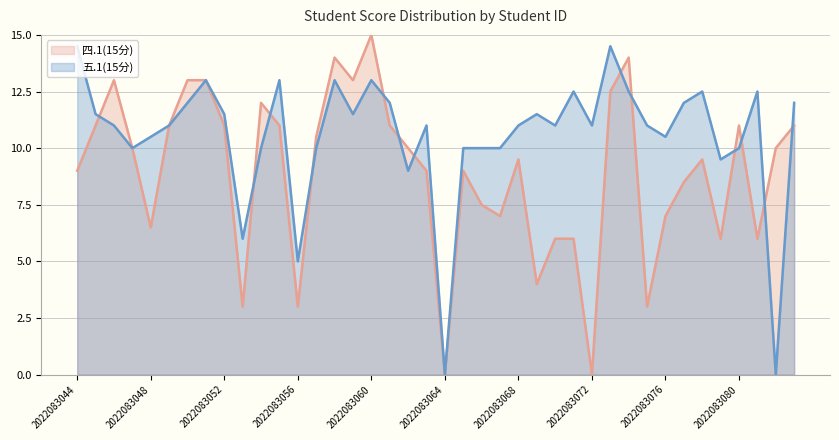

Between 2022083064 and 2022083072, which series saw the biggest shift?

五.1(15分)